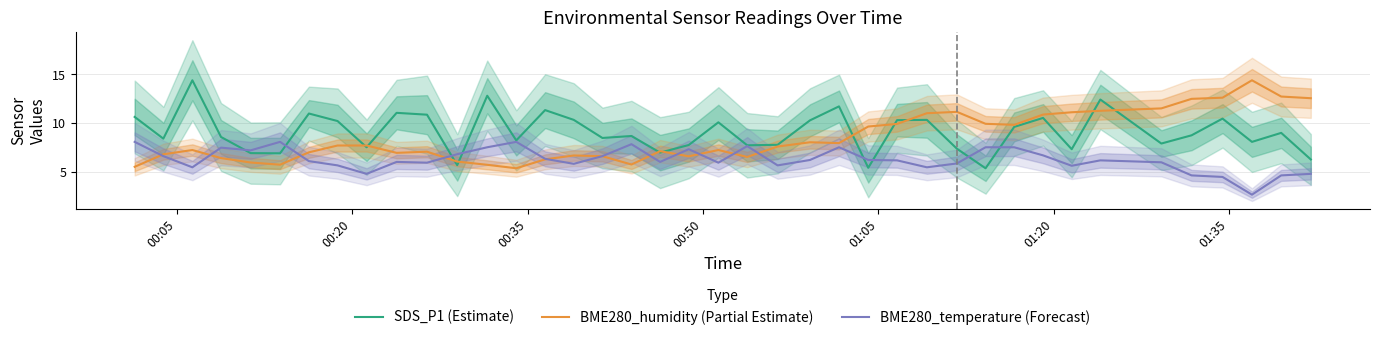

Which series has the largest range (max minus min)?

SDS_P1 (Estimate)